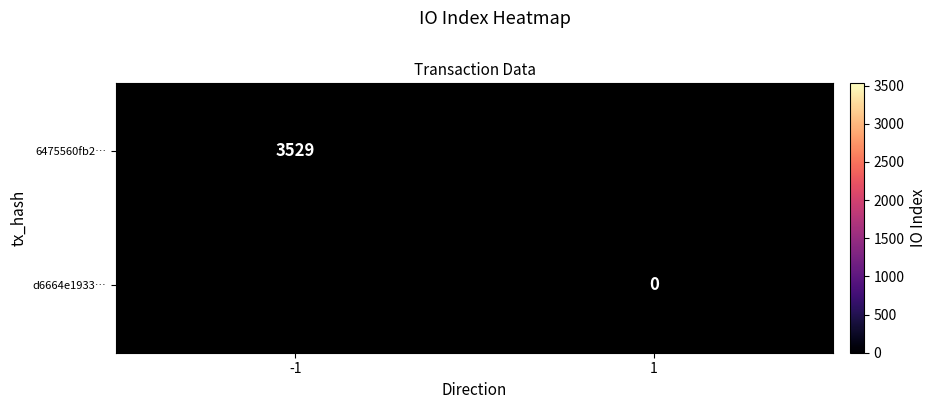

The value of 6475560fb2… at -1 is 3529. True or false?

True